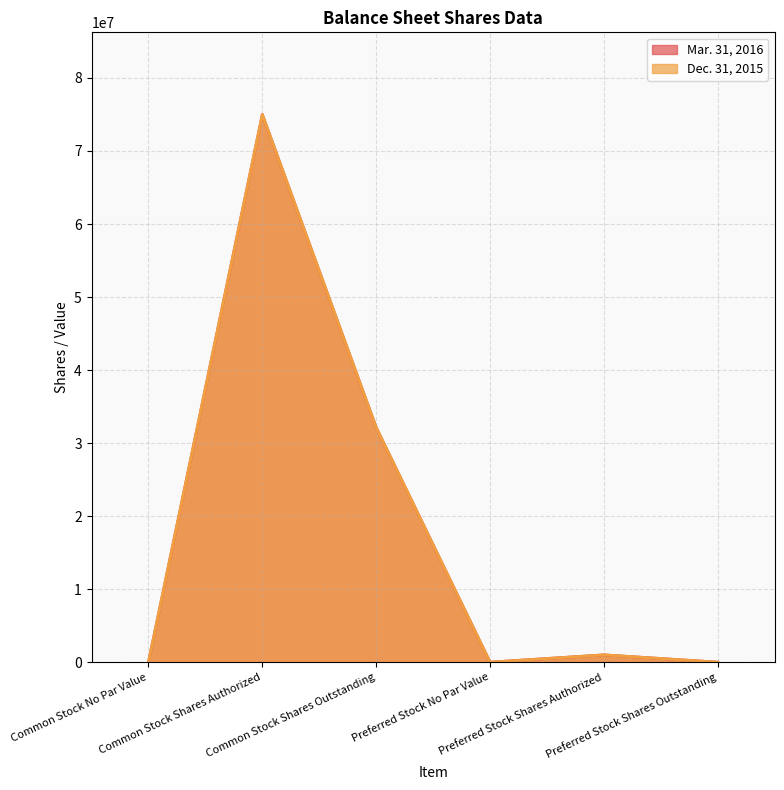

List the series in order of their peak value, highest first.

Mar. 31, 2016, Dec. 31, 2015